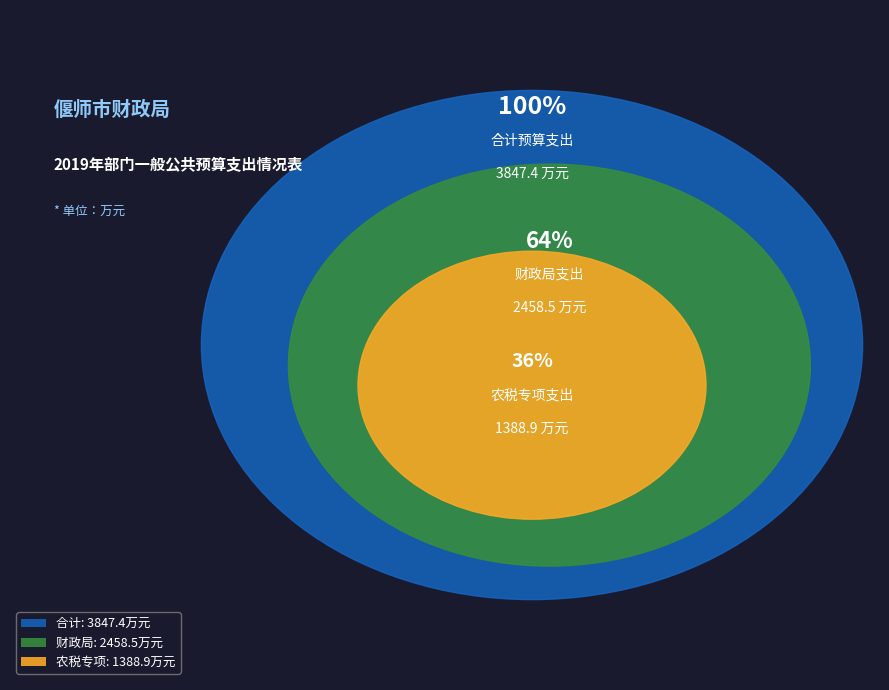

To the nearest percent, what is the difference between the 农税专项 and 财政局 slice percentages?

28%